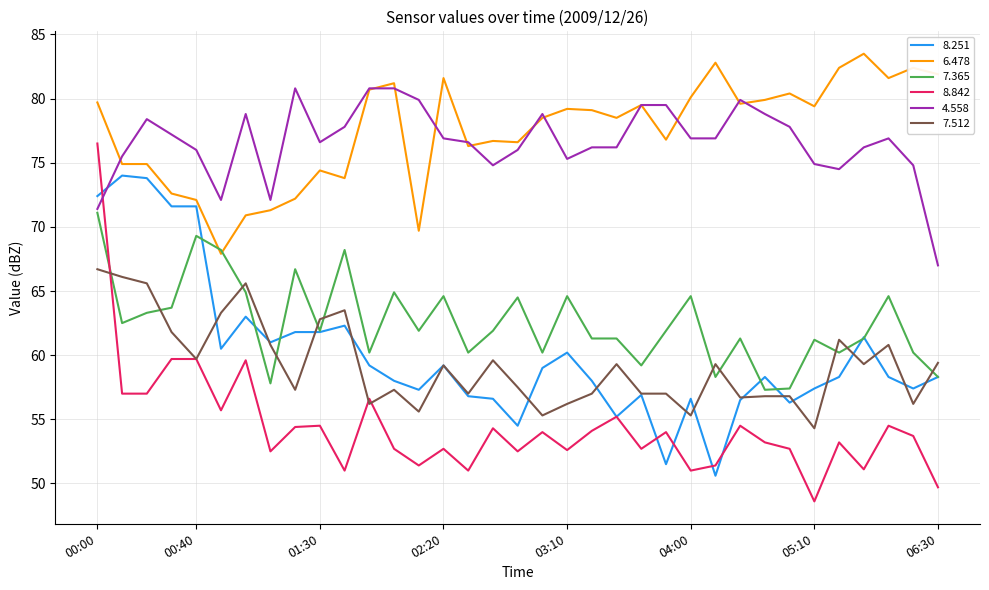

What is the lowest value of the 4.558 series?

67.0